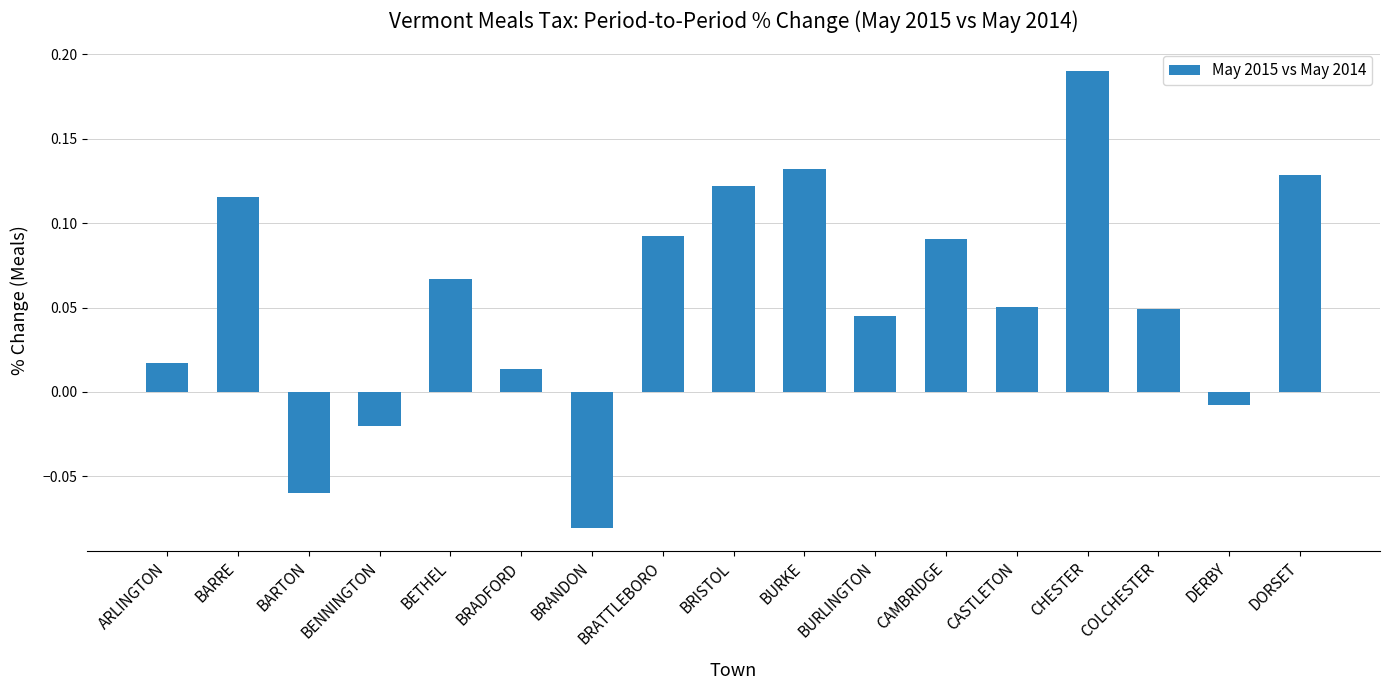

The value at BRISTOL is 0.2. True or false?

False